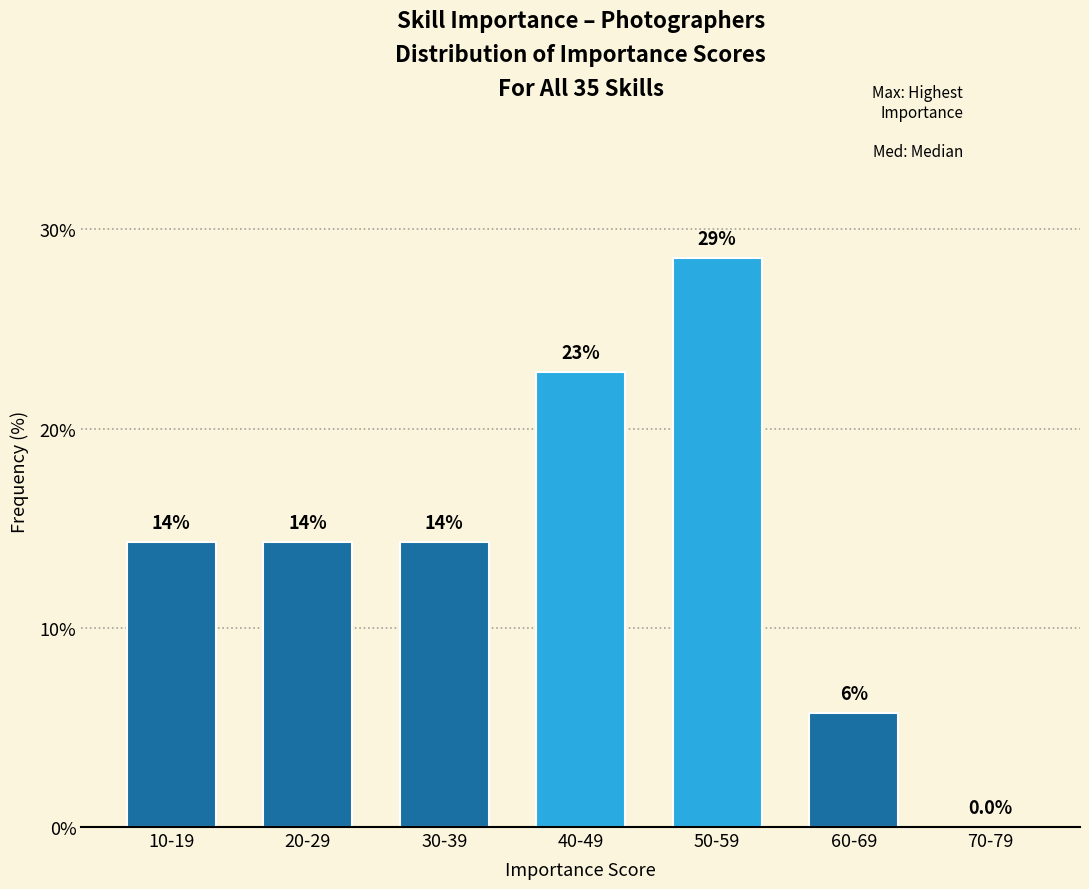

Are the bars horizontal?

No